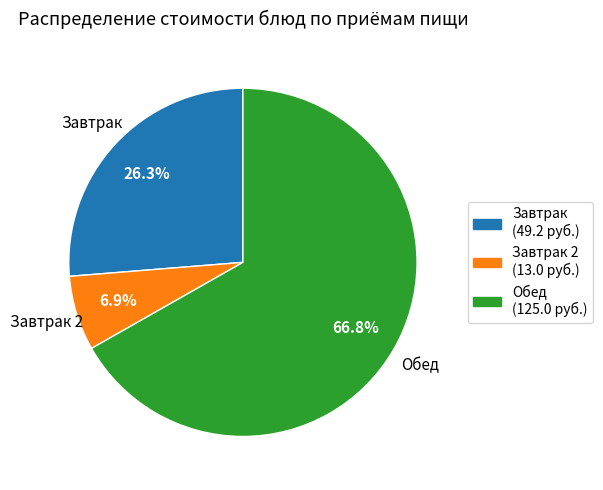

Is there any slice that represents more than half of the pie?

Yes